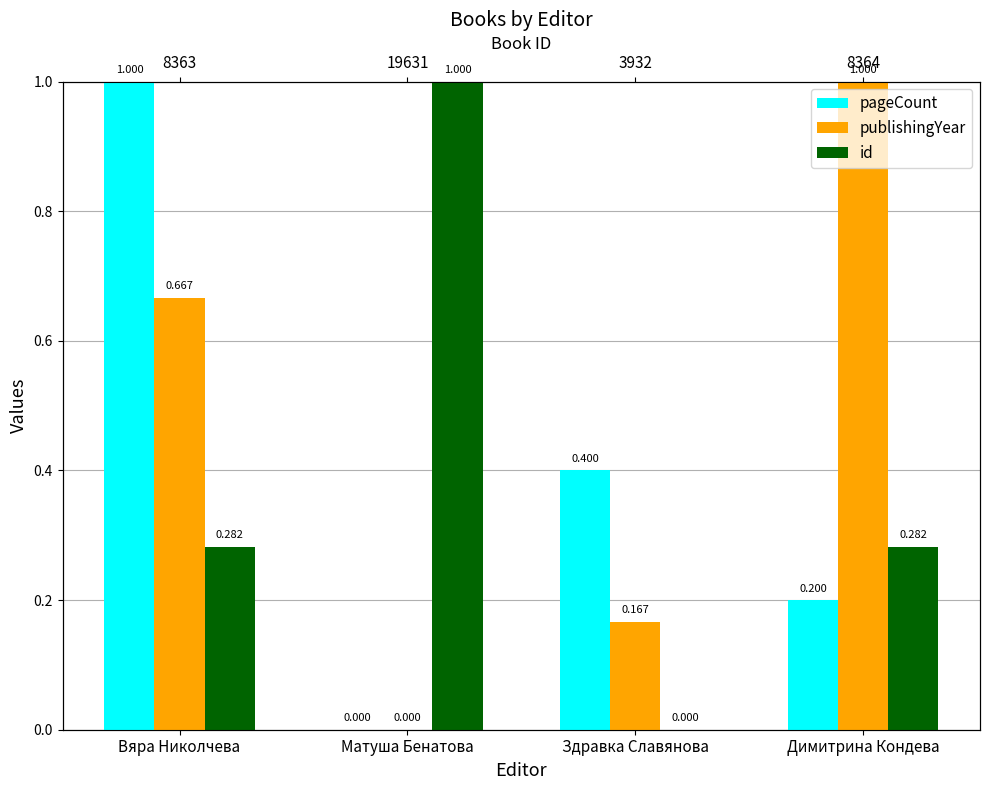

At which category does the chart reach its minimum across all series?

Матуша Бенатова